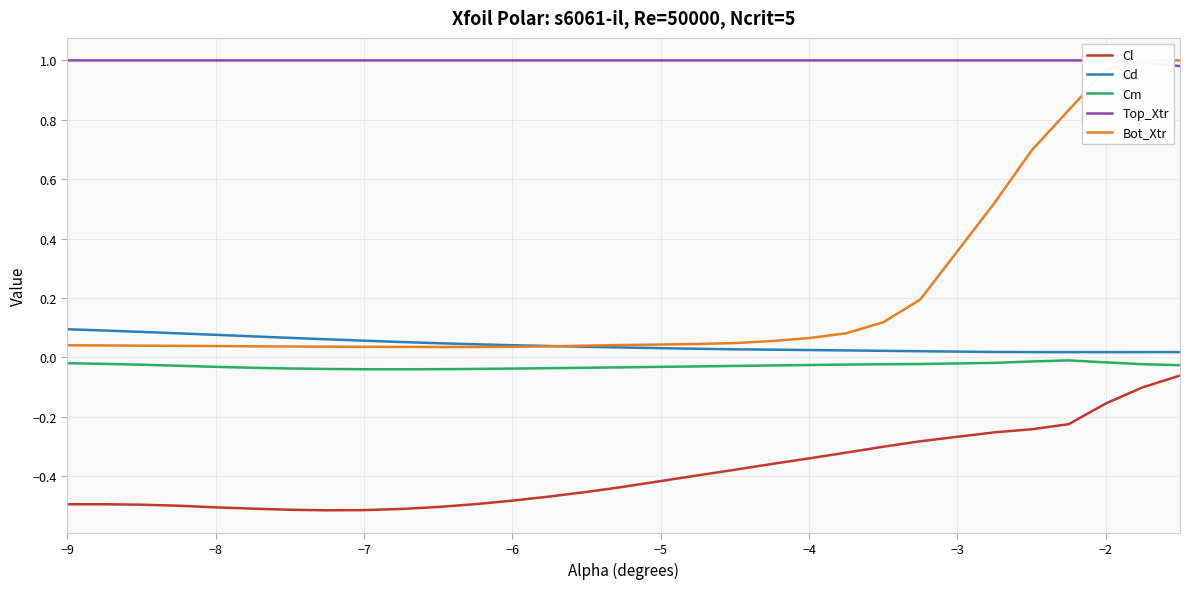

The Top_Xtr series shows 1.0 at −2. True or false?

True